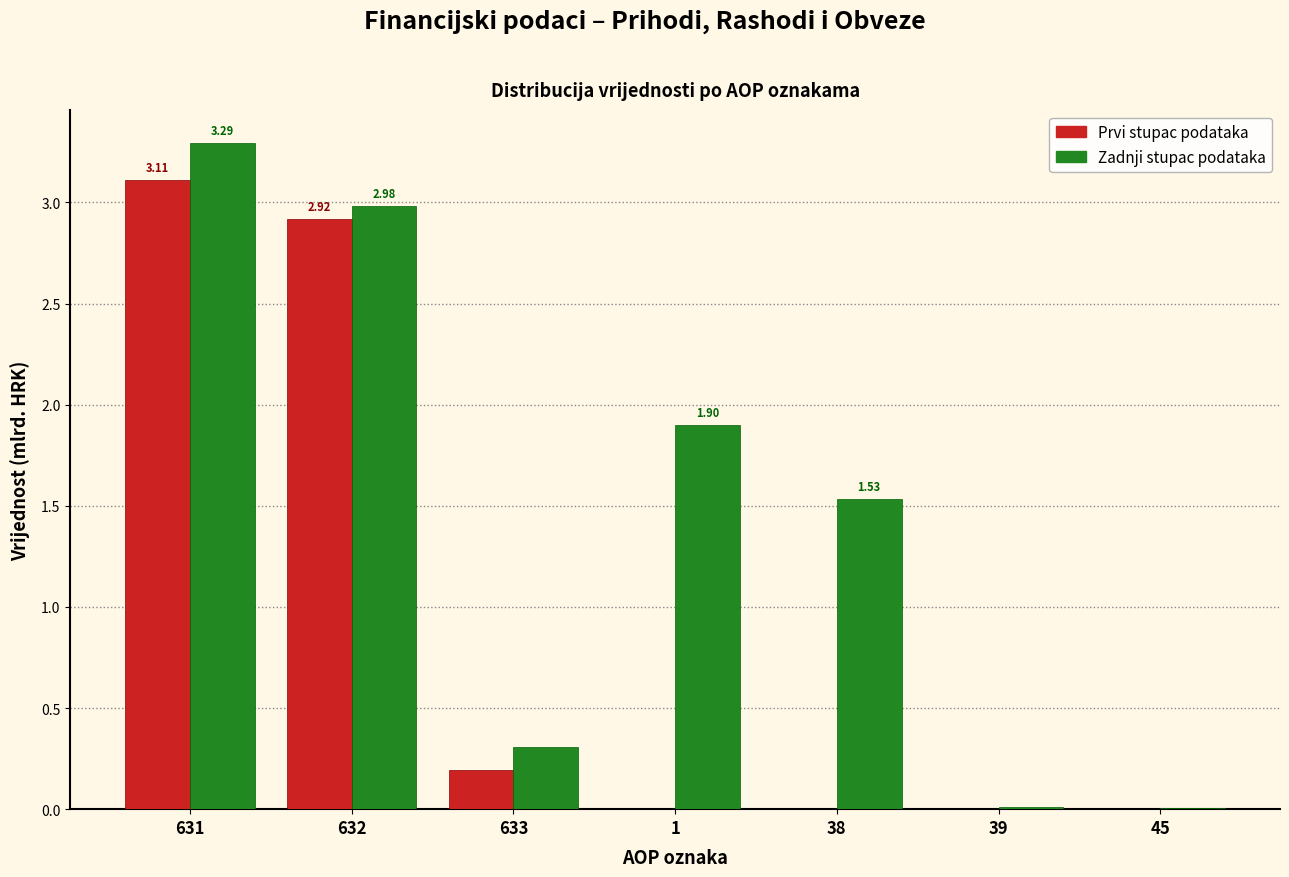

Between 1 and 38, which series saw the biggest shift?

Zadnji stupac podataka